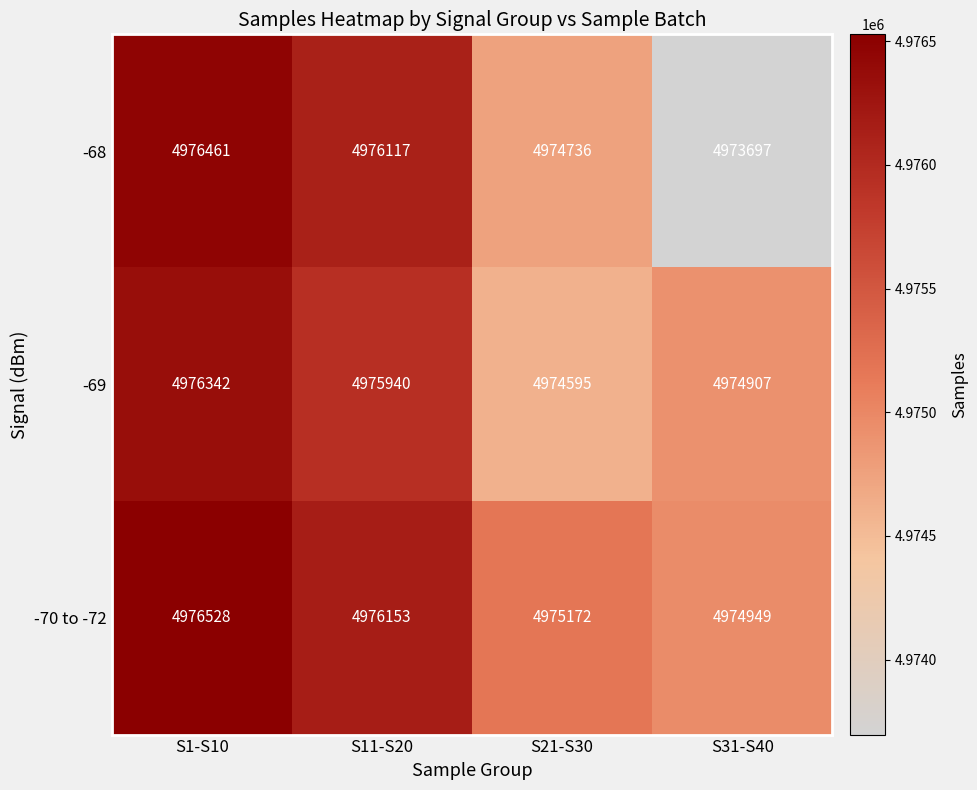

Reading right to left, what are all the values shown in this chart?

-68: S31-S40=4973697	S21-S30=4974736	S11-S20=4976117	S1-S10=4976461
-69: S31-S40=4974907	S21-S30=4974595	S11-S20=4975940	S1-S10=4976342
-70 to -72: S31-S40=4974949	S21-S30=4975172	S11-S20=4976153	S1-S10=4976528